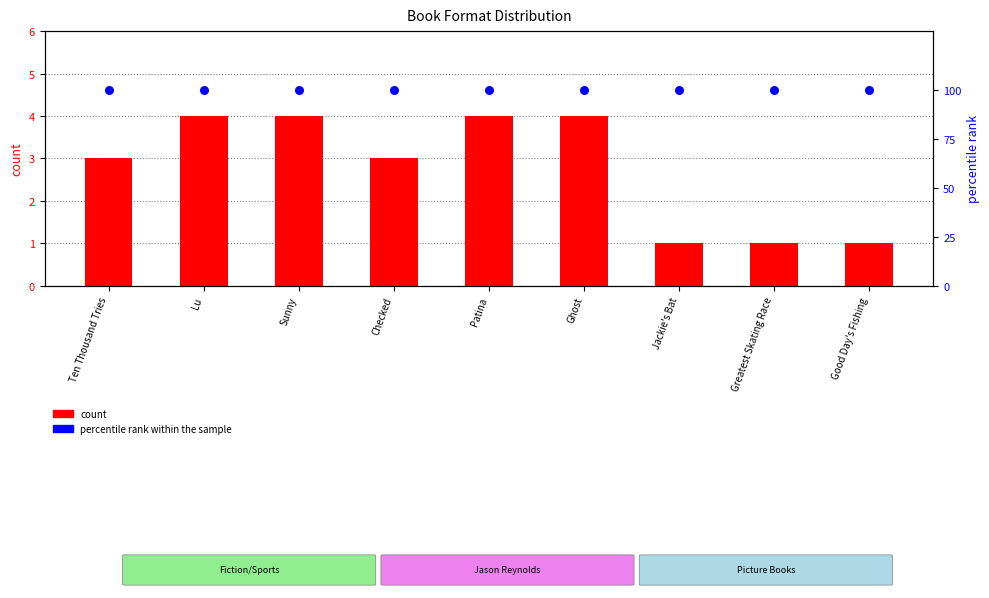

What are all the series names shown in the legend?

count, percentile rank within the sample